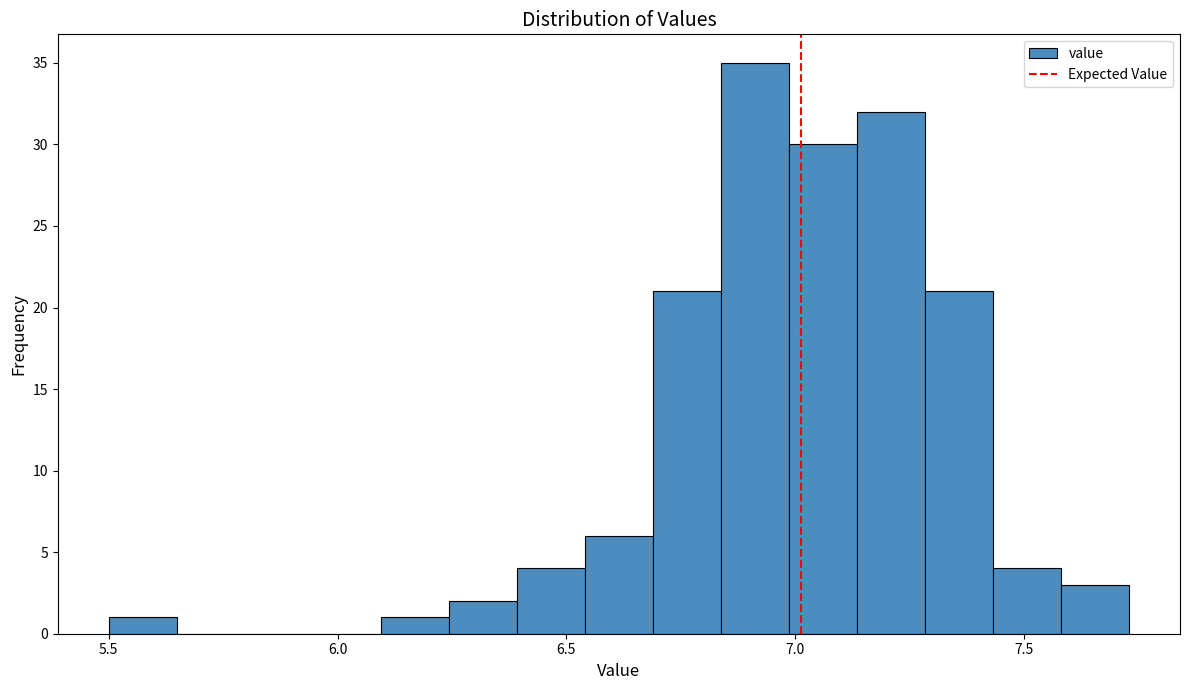

Around what value on the x-axis is the tallest bar? Give the approximate position of its centre, as read against the axis.

6.90